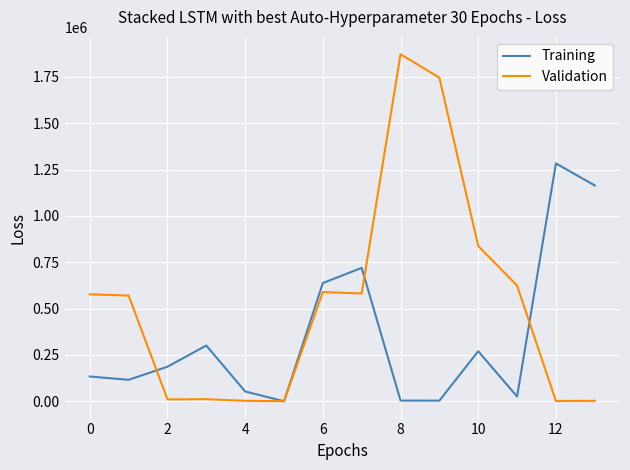

Which series has the largest range (max minus min)?

Validation